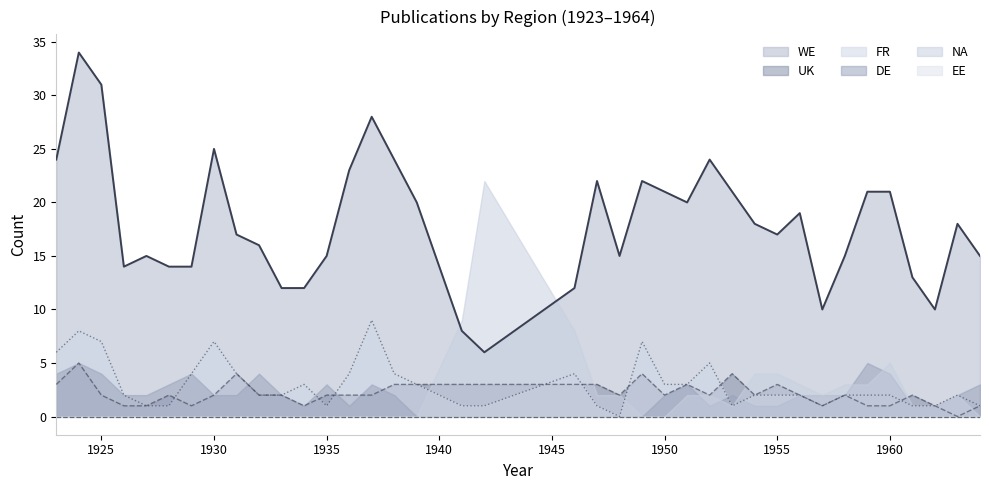

What is the value of the WE point at the 2nd from the left?

34